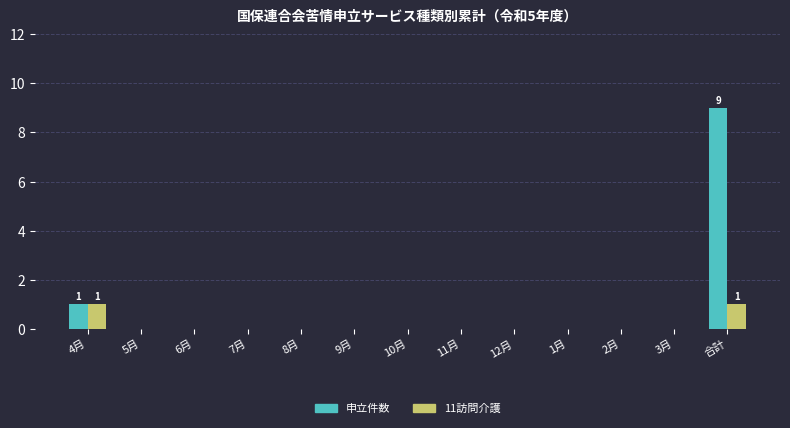

Is it true that 申立件数 equals 9 at 合計?

True